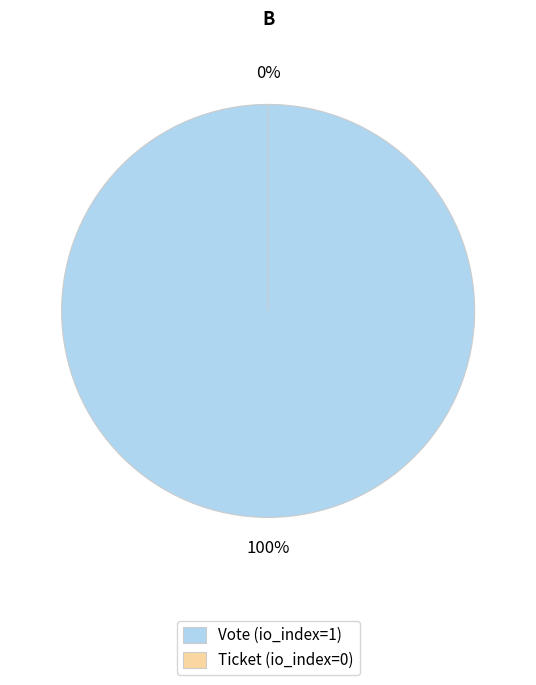

Count the number of slices in the pie.

2